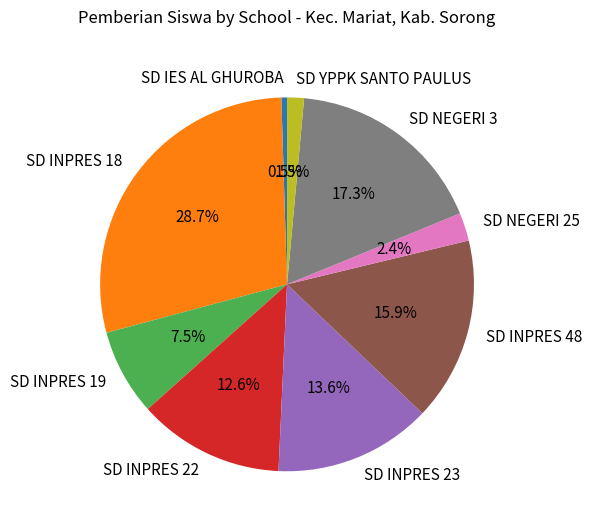

What percentage is the SD INPRES 23 slice, to the nearest percent?

14%